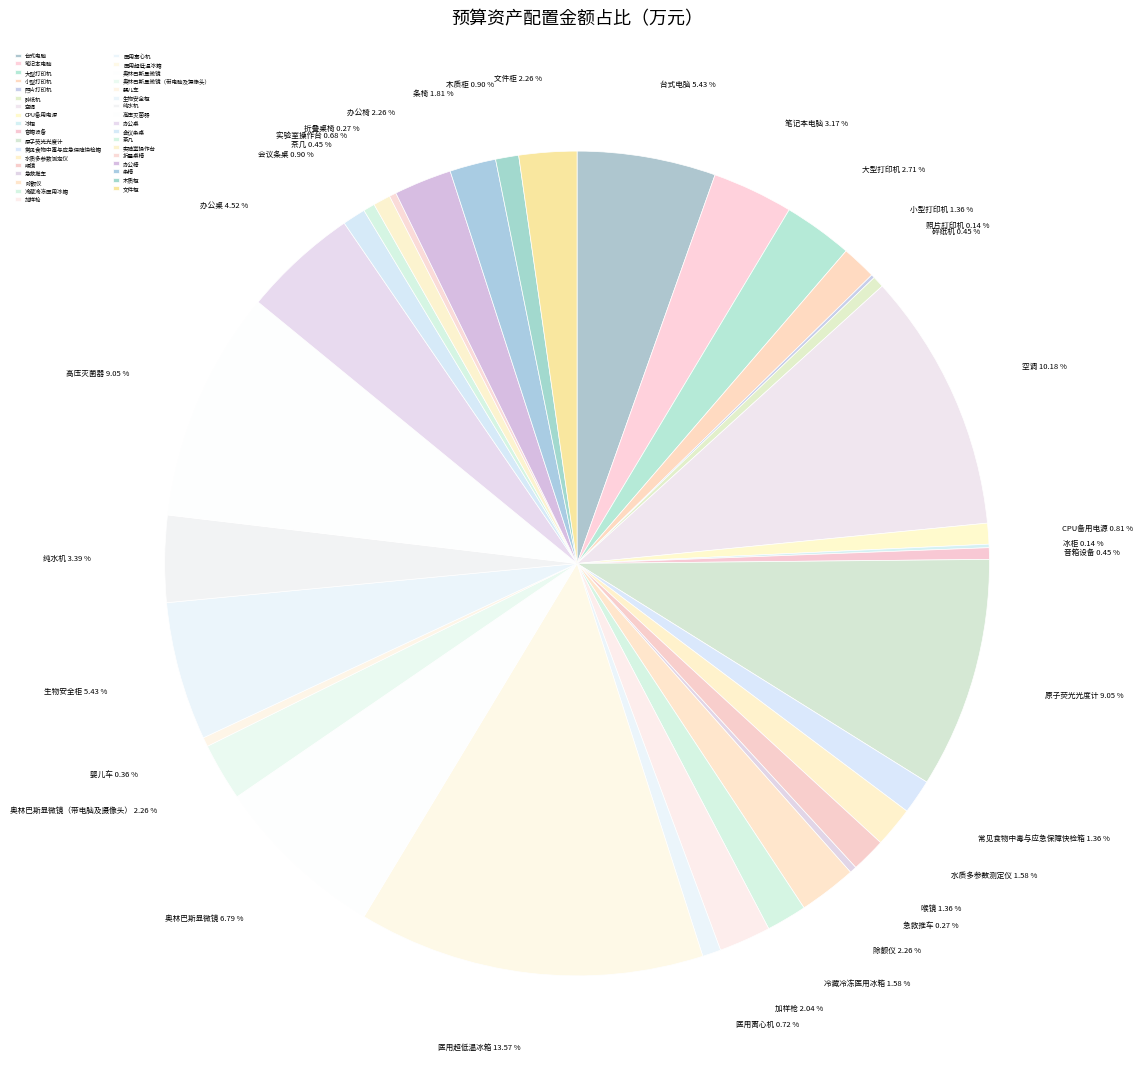

True or false: 医用离心机 accounts for 9% of the total.

False